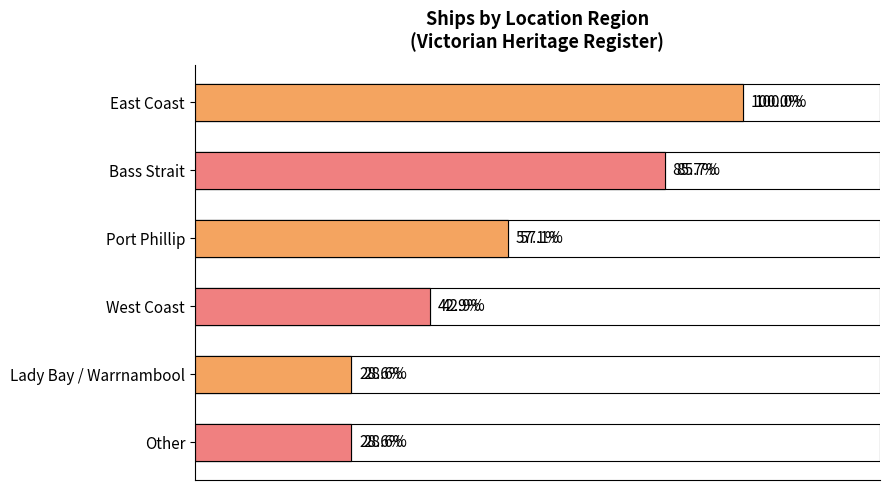

Reading left to right, transcribe all the data shown in this chart.

7	6	4	3	2	2